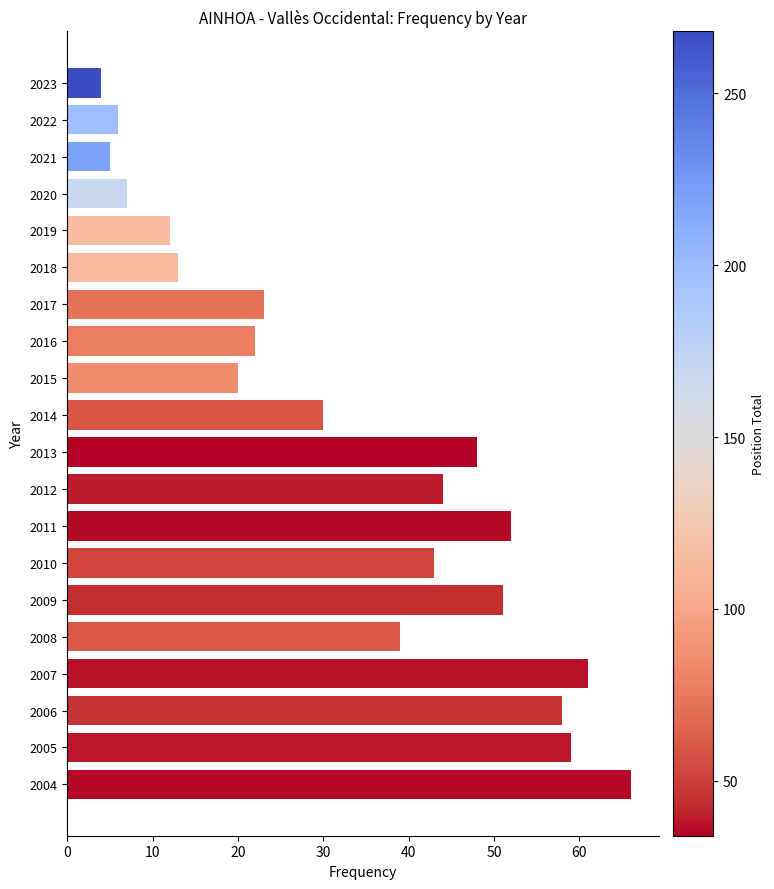

List the labels in order of value, largest first.

2004, 2007, 2005, 2006, 2011, 2009, 2013, 2012, 2010, 2008, 2014, 2017, 2016, 2015, 2018, 2019, 2020, 2022, 2021, 2023